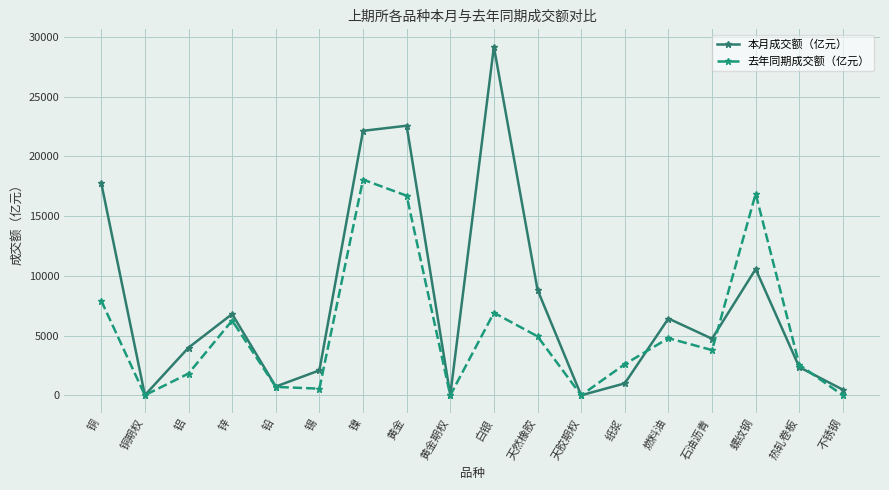

Is it true that 本月成交额（亿元） equals 10572.4 at 螺纹钢?

True